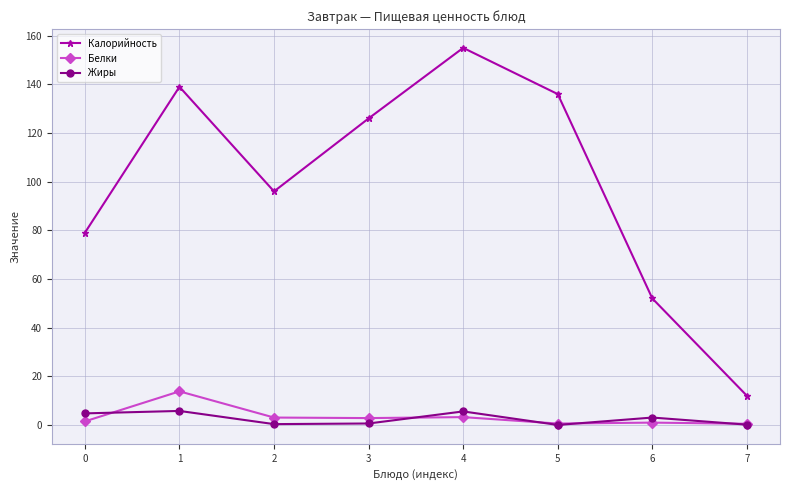

Which series has the largest range (max minus min)?

Калорийность